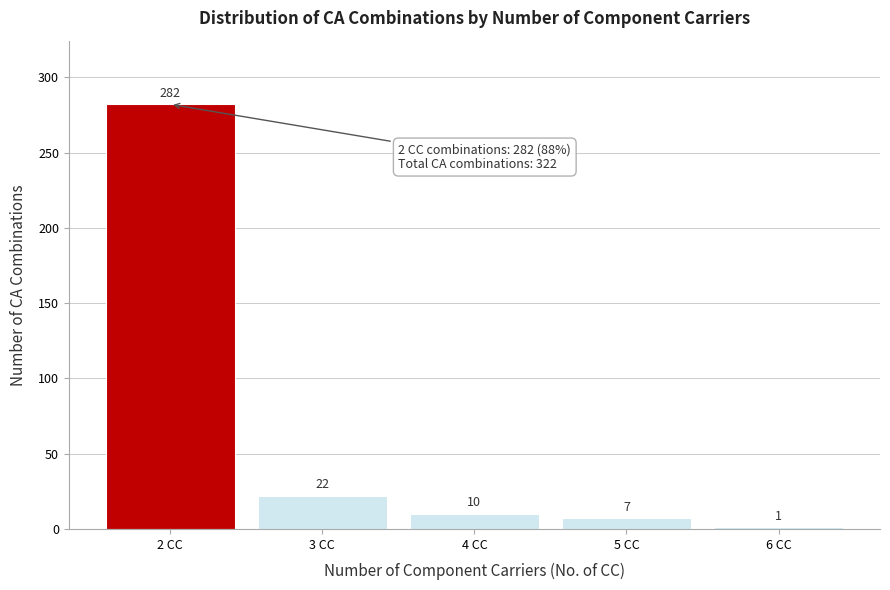

Reading left to right, list all the values displayed in this chart.

282	22	10	7	1